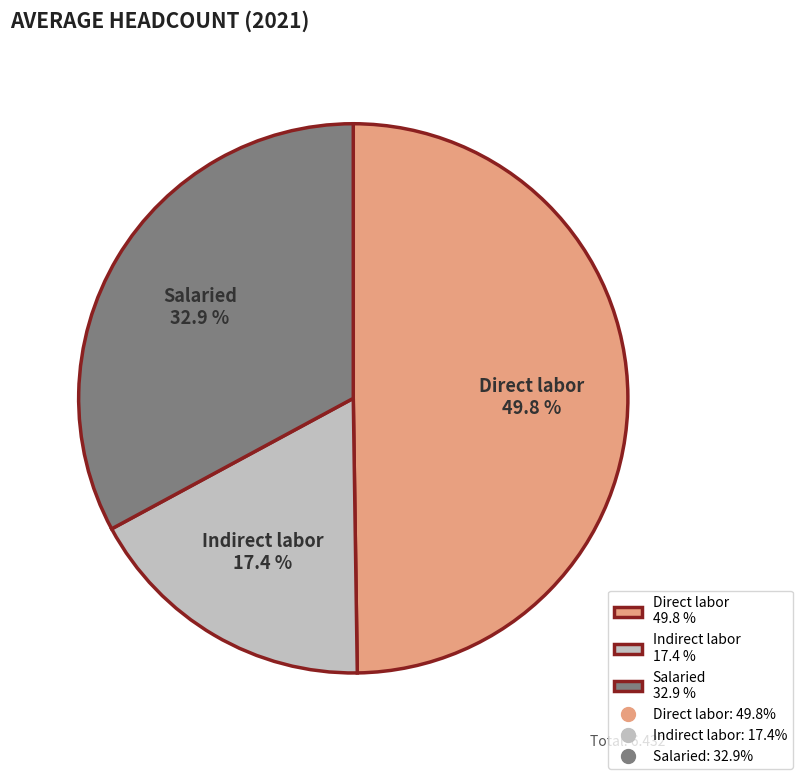

What is the smallest slice in the pie chart?

Indirect labor